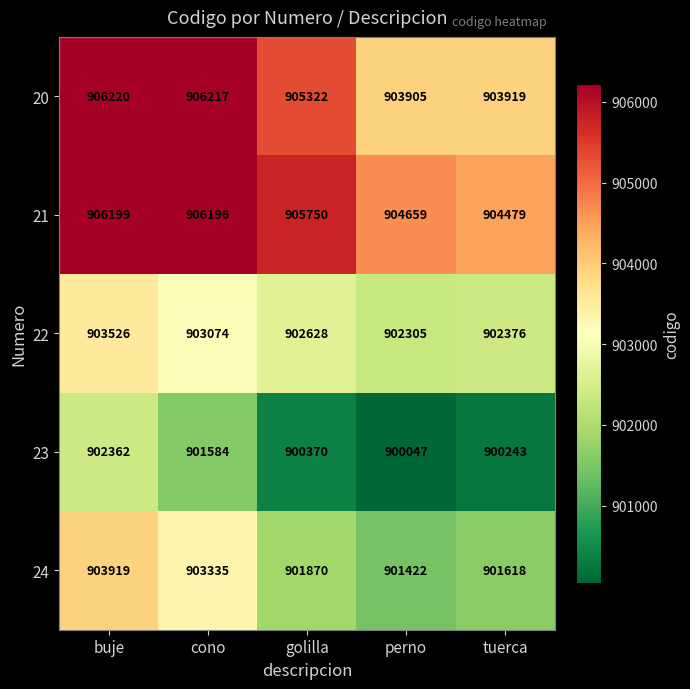

Count the number of categories in the chart.

5